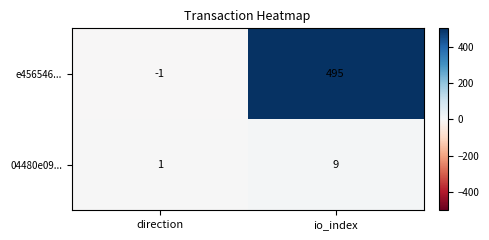

Which label corresponds to the largest value in the chart?

io_index